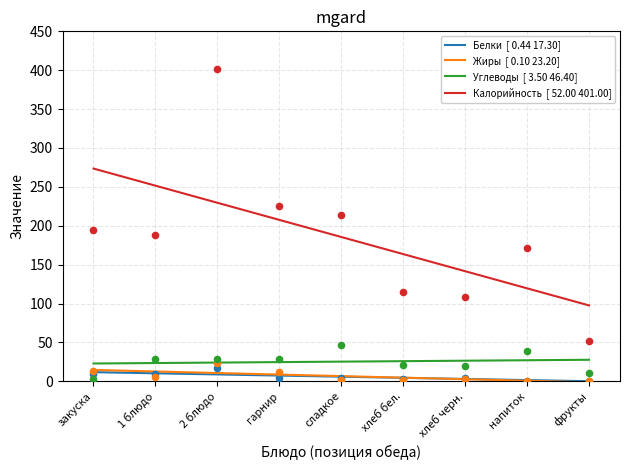

Which series has the largest total across all categories?

Калорийность